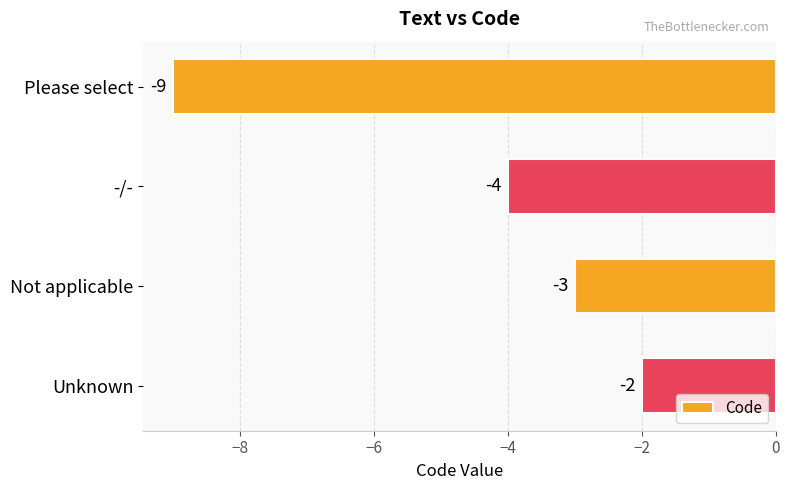

What is the average value?

-4